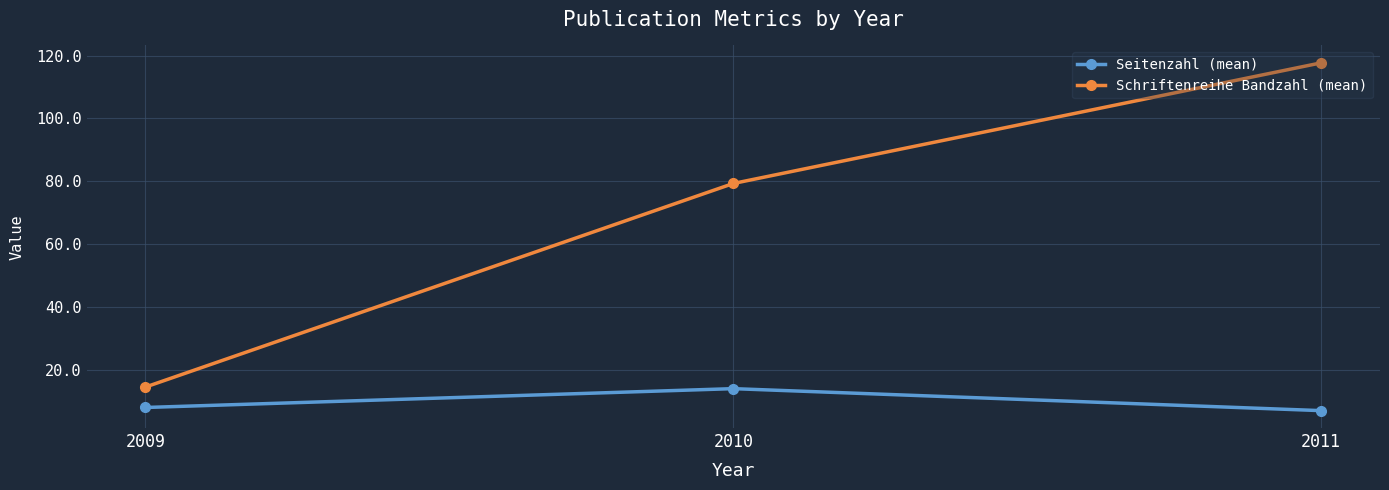

What is the difference between the Seitenzahl (mean) values at 2009 and 2010?

6.0